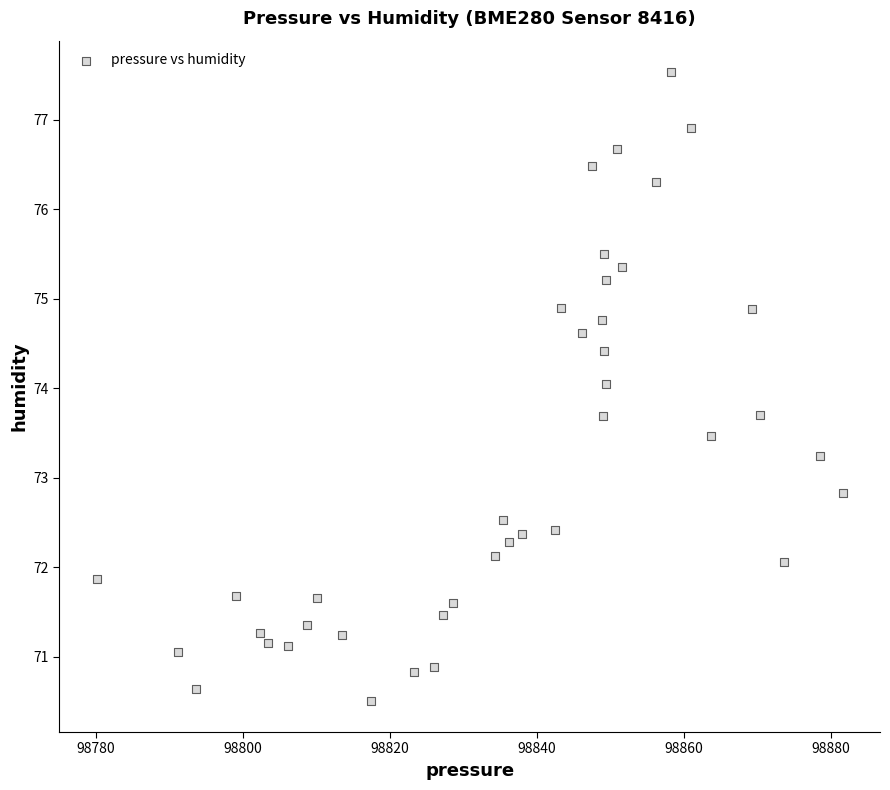

What is the range of Y values (max minus min)?

7.0